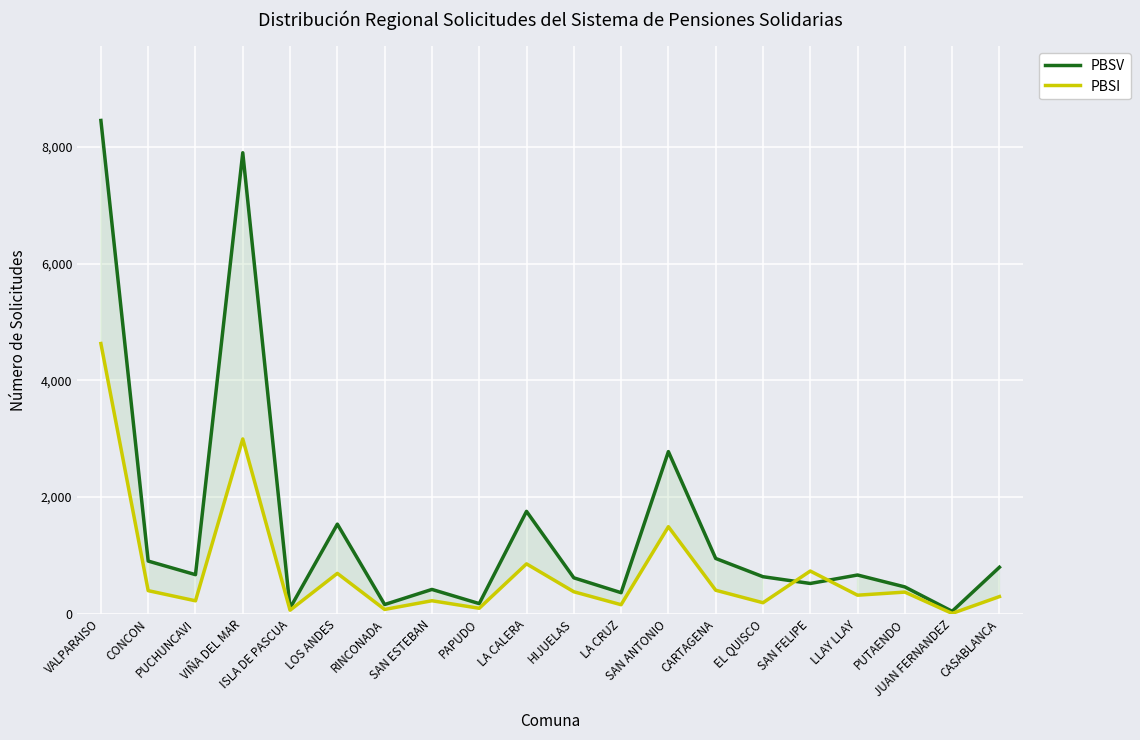

What is the maximum value for PBSV?

8452